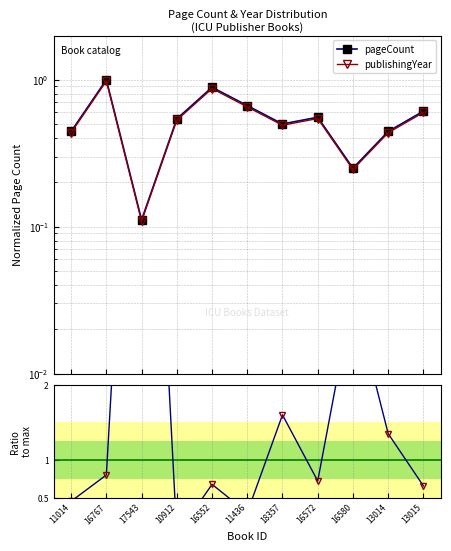

Where is the first local minimum for publishingYear?

17543